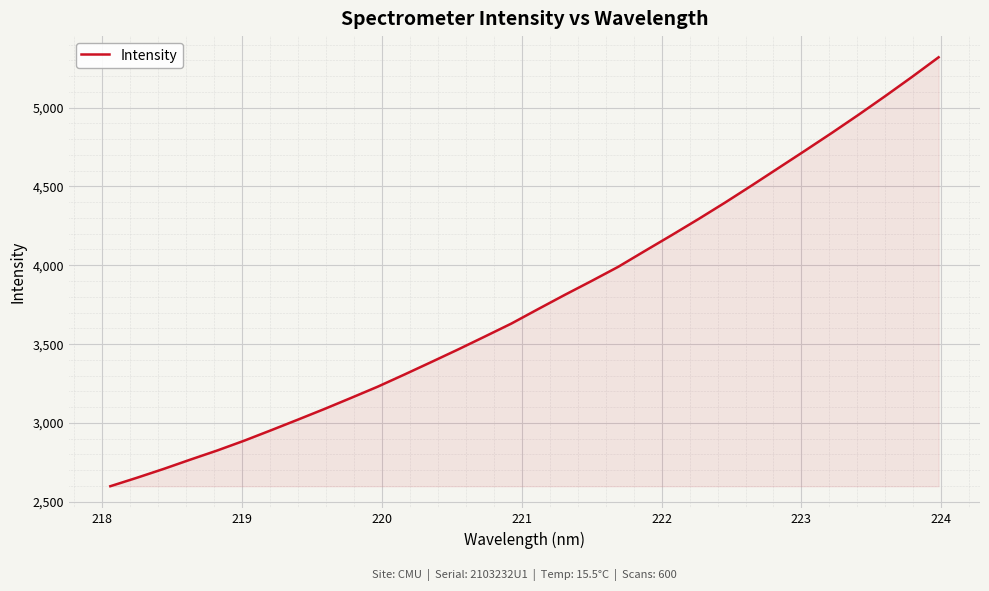

What is the difference between the maximum and minimum values?

2721.9